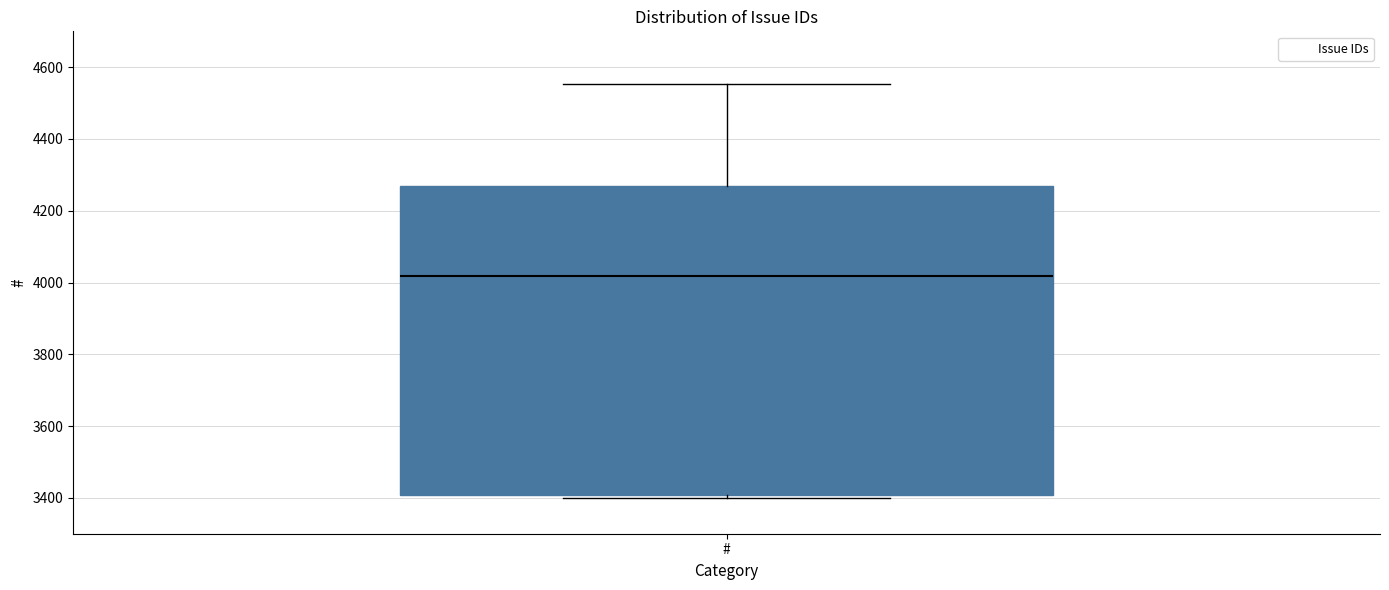

Read this box plot against the y-axis: the position of the median line, the range covered by the box, and the ends of both whiskers. The values are not printed on the chart, so give them approximately, as read against the axis.

median 4020, box 3400 to 4260, whiskers 3400 (just below the box's lower edge) to 4560